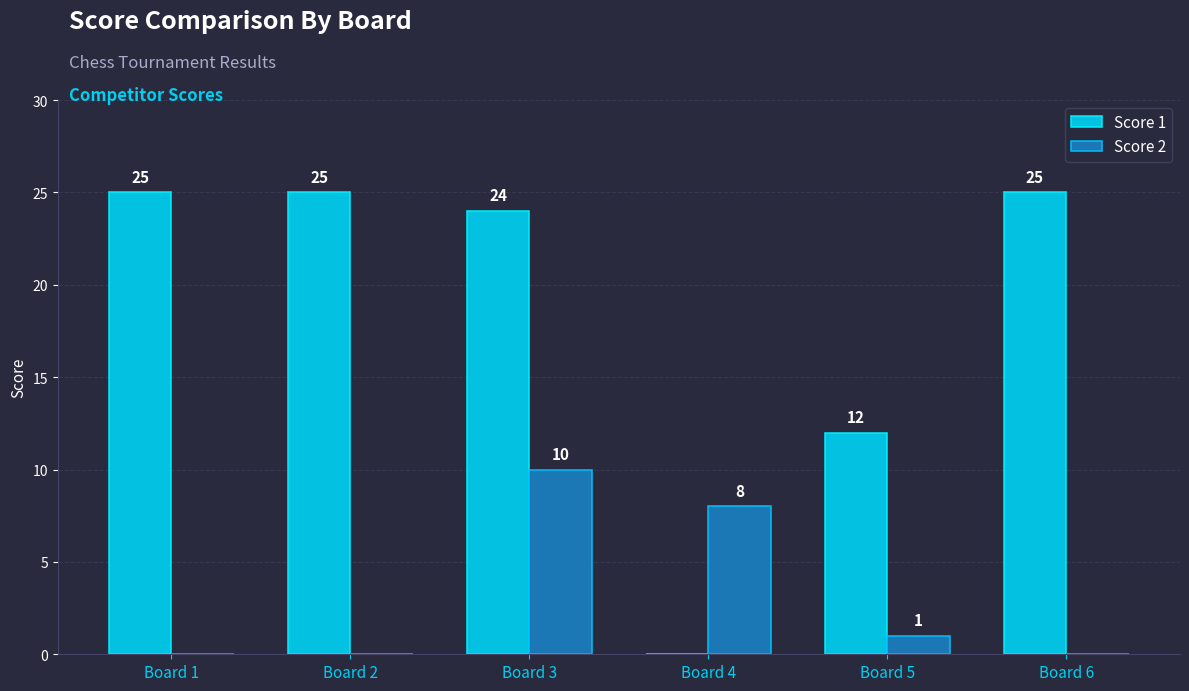

How many series are shown in this chart?

2